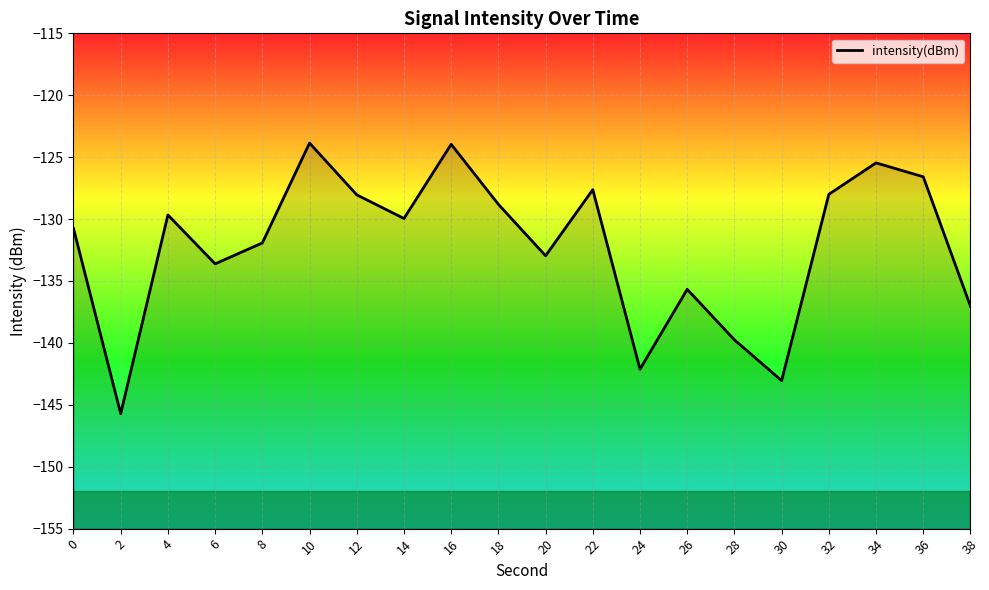

Which has a higher value, 38 or 22?

22